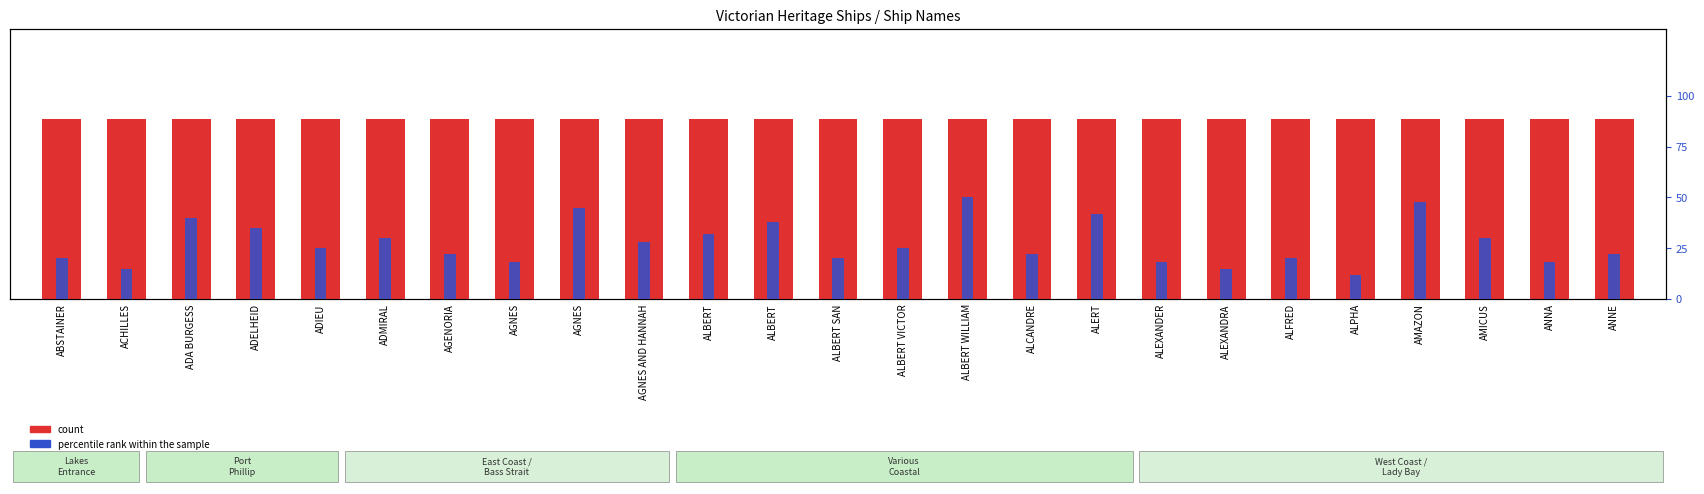

How many bars are there in each group?

2